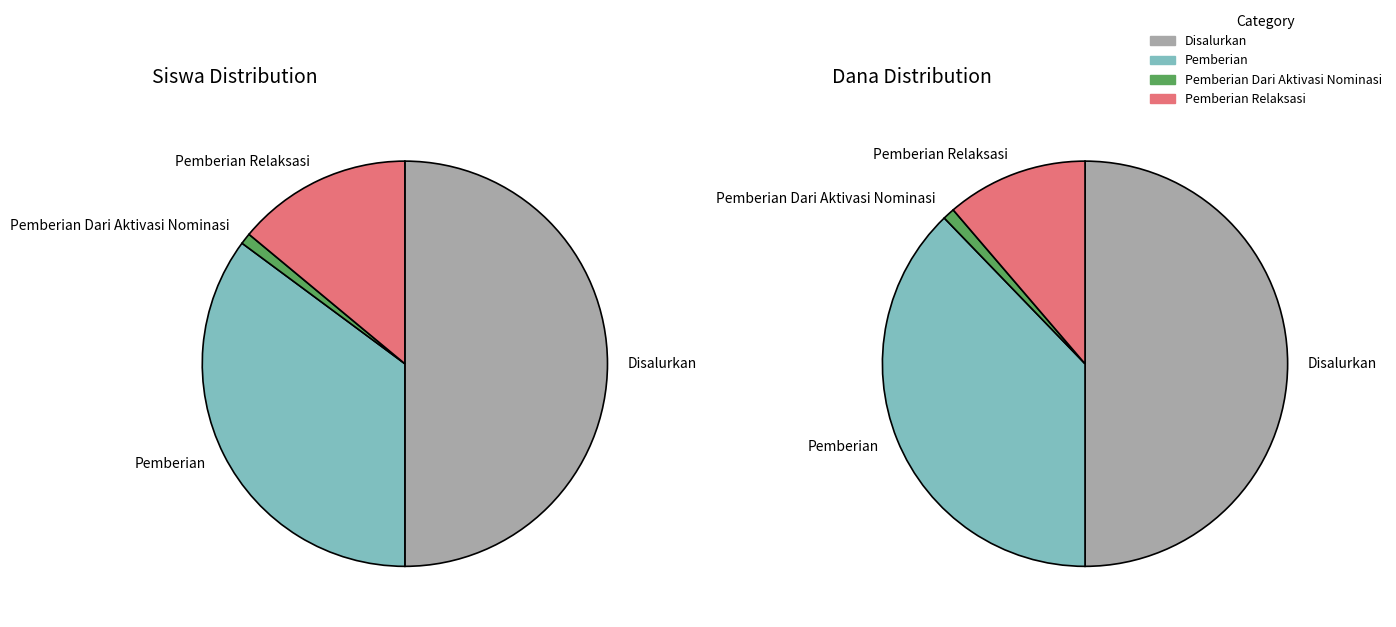

Does 16 represent more than half of the total?

No